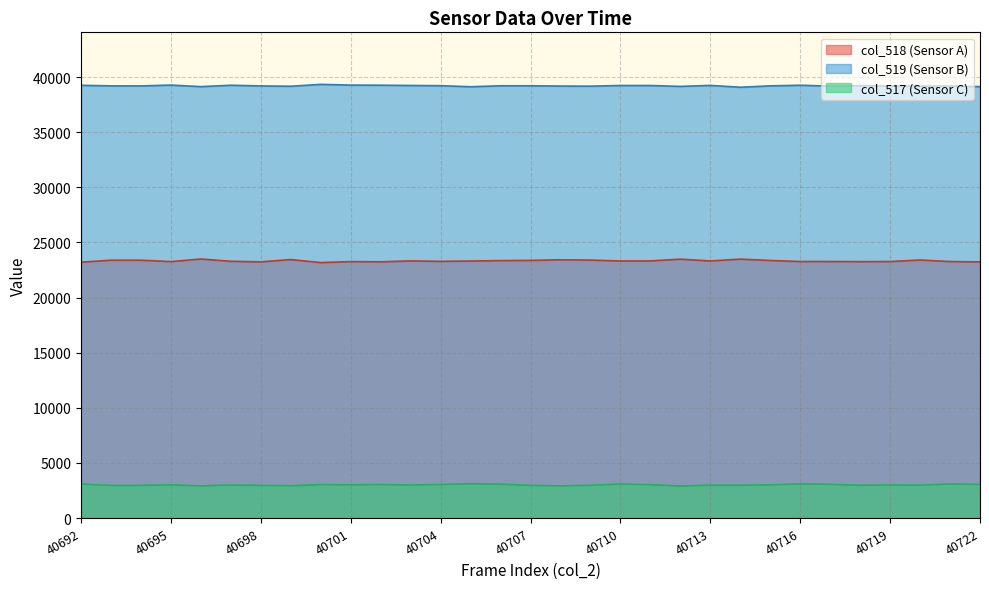

Reading left to right, list all the values displayed in this chart.

col_518: 40692=23203	40693=23385	40694=23384	40695=23257	40696=23493	40697=23285	40698=23234	40699=23443	40700=23167	40701=23257	40702=23239	40703=23321	40704=23279	40705=23310	40706=23347	40707=23367	40708=23421	40709=23394	40710=23316	40711=23318	40712=23479	40713=23316	40714=23484	40715=23359	40716=23265	40717=23264	40718=23255	40719=23261	40720=23402	40721=23261	40722=23230
col_519: 40692=39246	40693=39197	40694=39192	40695=39267	40696=39129	40697=39252	40698=39192	40699=39162	40700=39332	40701=39266	40702=39256	40703=39232	40704=39213	40705=39117	40706=39203	40707=39203	40708=39180	40709=39168	40710=39229	40711=39229	40712=39149	40713=39238	40714=39072	40715=39198	40716=39253	40717=39175	40718=39220	40719=39180	40720=39174	40721=39188	40722=39127
col_517: 40692=3086	40693=2953	40694=2959	40695=3011	40696=2913	40697=2998	40698=2959	40699=2930	40700=3036	40701=3012	40702=3040	40703=2996	40704=3043	40705=3108	40706=3068	40707=2965	40708=2916	40709=2973	40710=3085	40711=3025	40712=2907	40713=2981	40714=2979	40715=3017	40716=3096	40717=3060	40718=2978	40719=2999	40720=2986	40721=3086	40722=3051